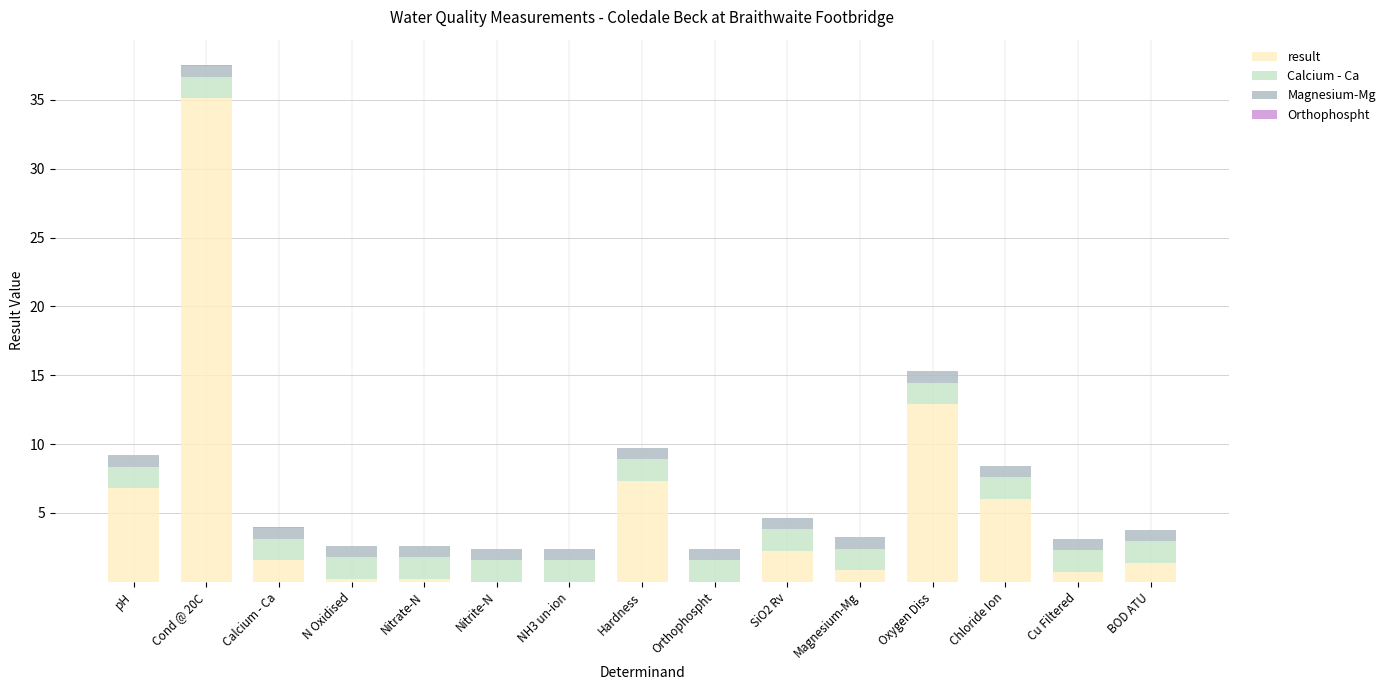

At which label is result closest to 17?

Oxygen Diss